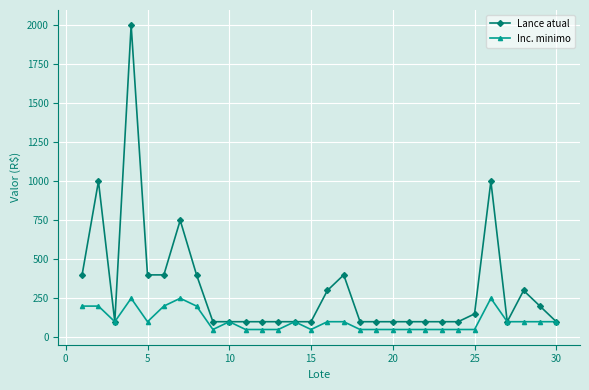

What is the value of the Inc. minimo point at the 24th from the left?

50